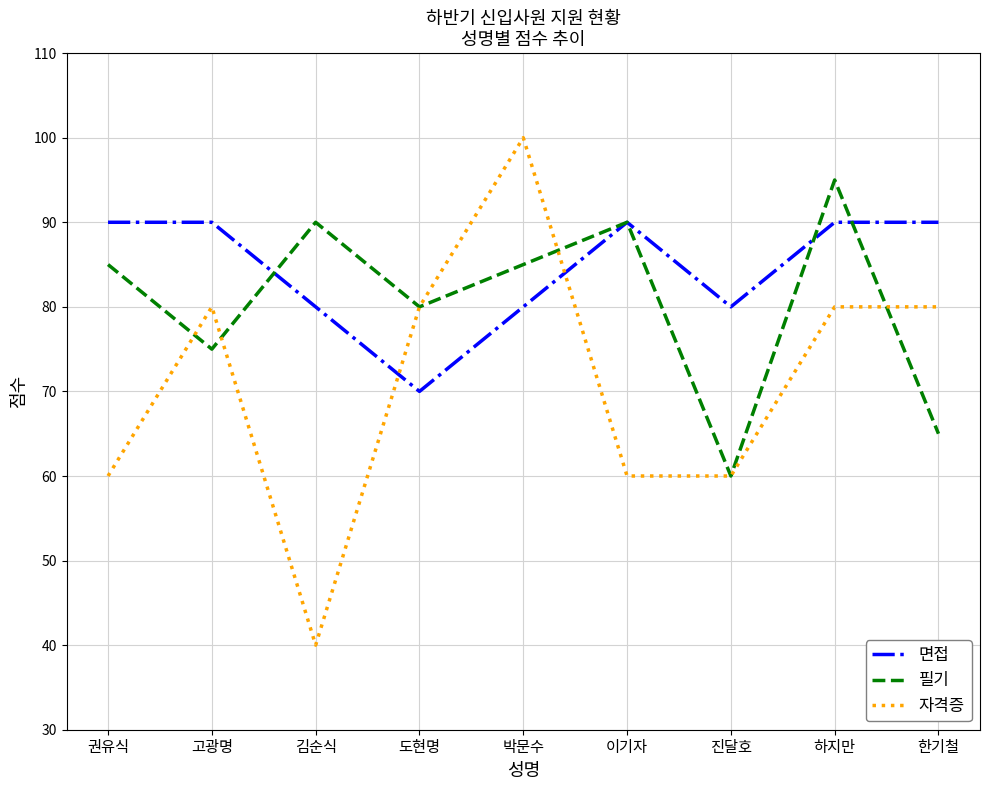

Reading left to right, transcribe all the data shown in this chart.

면접: 권유식=90	고광명=90	김순식=80	도현명=70	박문수=80	이기자=90	진달호=80	하지만=90	한기철=90
필기: 권유식=85	고광명=75	김순식=90	도현명=80	박문수=85	이기자=90	진달호=60	하지만=95	한기철=65
자격증: 권유식=60	고광명=80	김순식=40	도현명=80	박문수=100	이기자=60	진달호=60	하지만=80	한기철=80